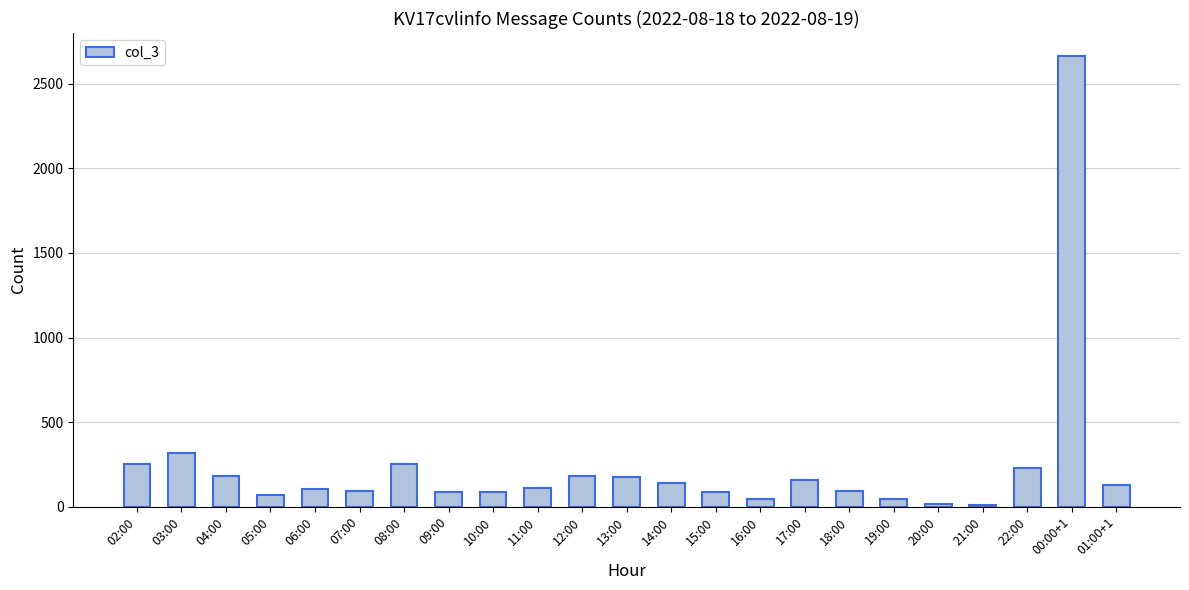

What is the minimum value shown in the chart?

12